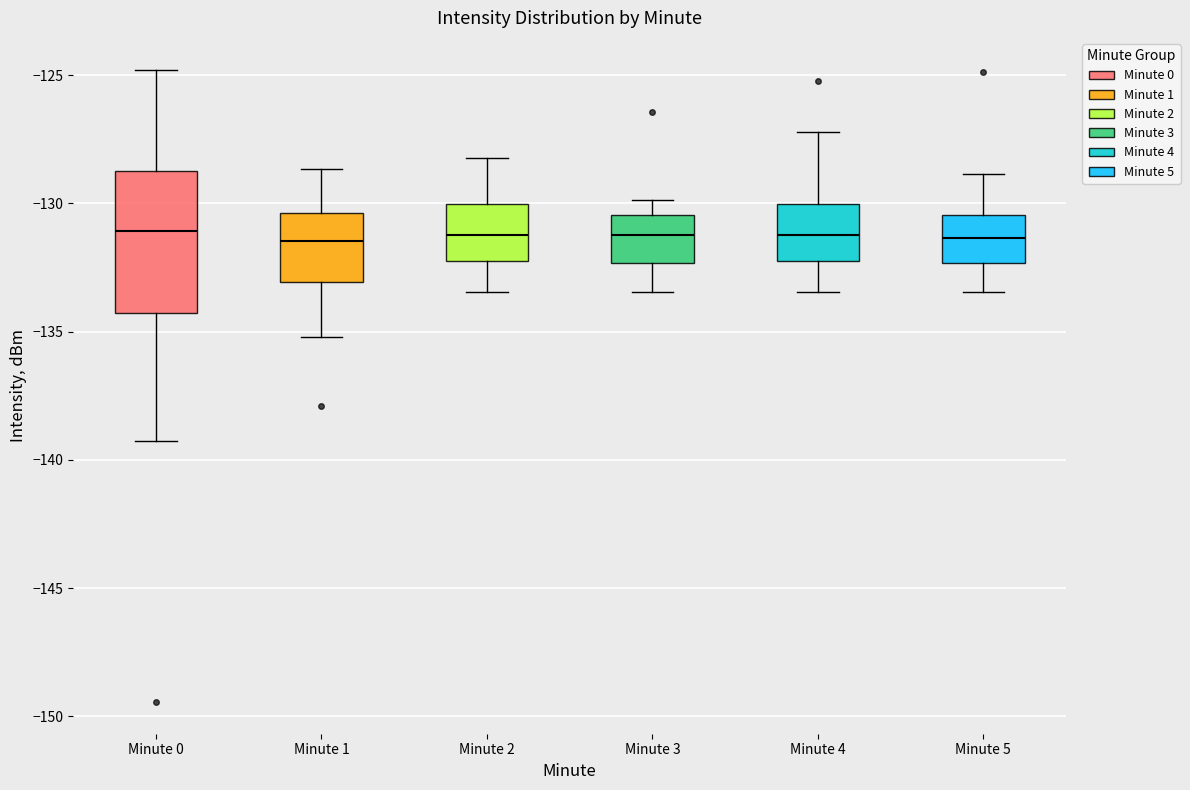

Reading left to right, transcribe this box plot: for each box, give where its median line is, the range the box spans, and where its two whiskers end, as read against the y-axis. The values are not printed on the chart, so give them approximately, as read against the axis.

Minute 0: median -131.0, box -134.5 to -128.5, whiskers -139.5 to -125.0
Minute 1: median -131.5, box -133.0 to -130.5, whiskers -135.0 to -128.5
Minute 2: median -131.0, box -132.0 to -130.0, whiskers -133.5 to -128.0
Minute 3: median -131.0, box -132.5 to -130.5, whiskers -133.5 to -130.0
Minute 4: median -131.0, box -132.0 to -130.0, whiskers -133.5 to -127.0
Minute 5: median -131.5, box -132.5 to -130.5, whiskers -133.5 to -129.0